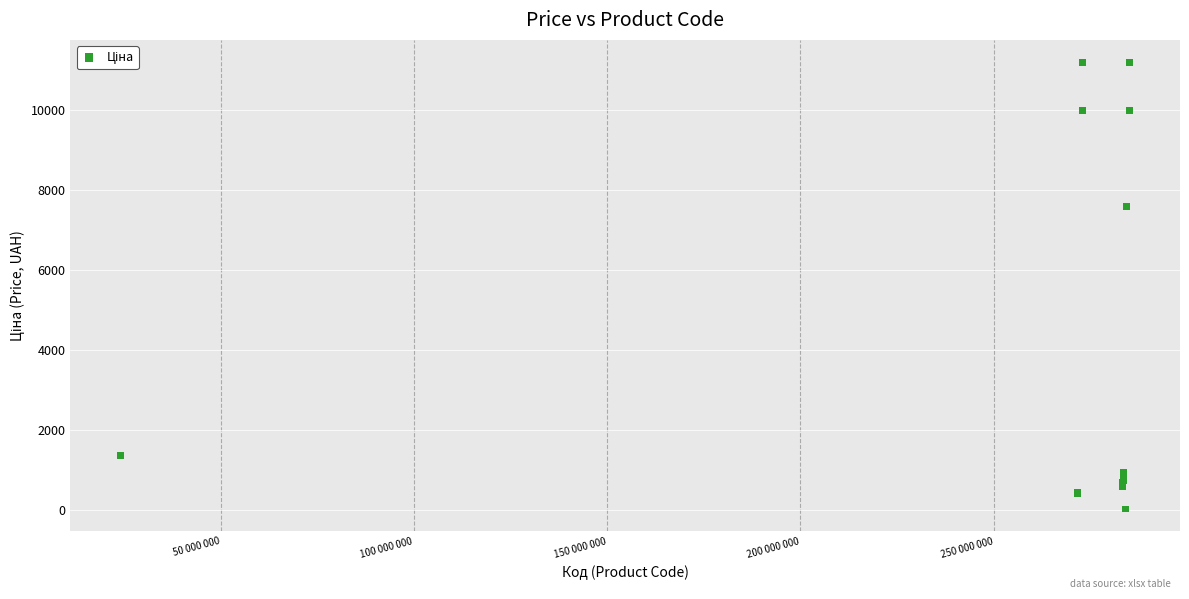

What Y value in the scatter plot is closest to 5610?

7596.5